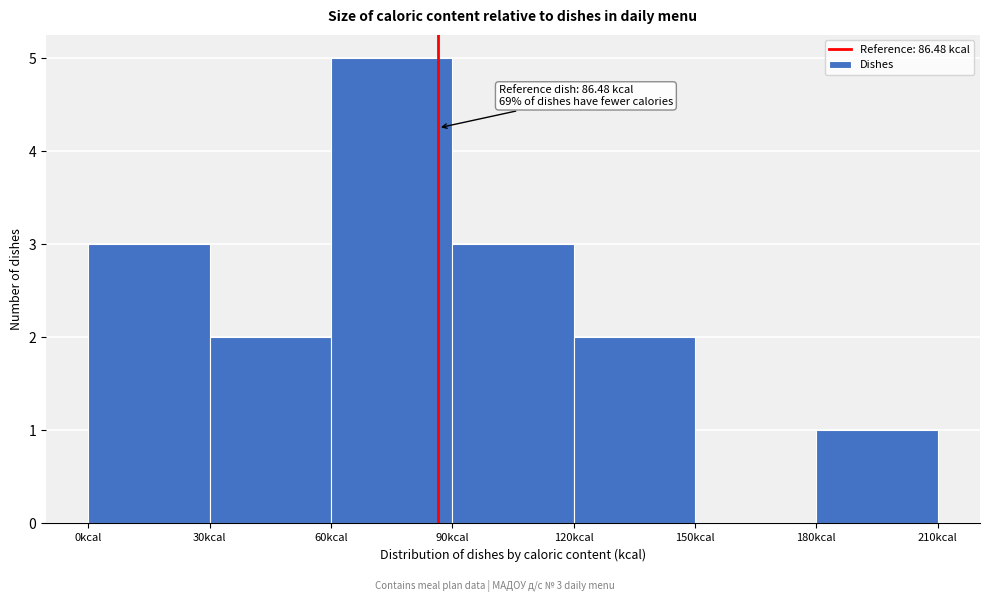

Over which range of the x-axis is the bar tallest?

60 to 90